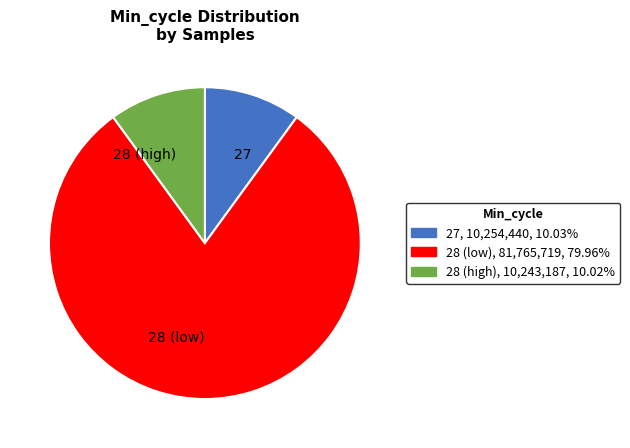

Is there a majority slice in this chart?

Yes